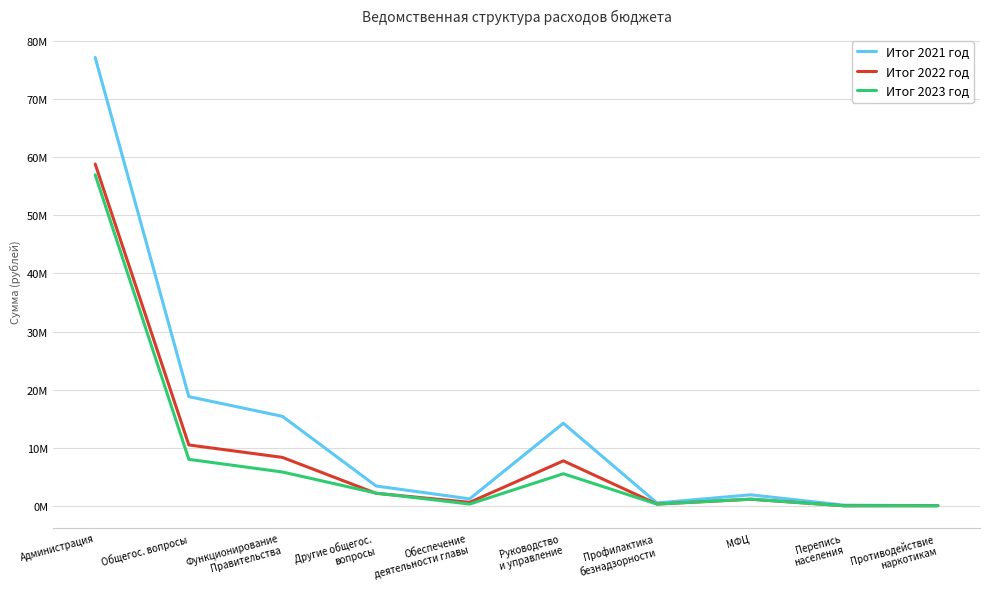

What is the difference between the second highest and minimum values in the Итог 2021 год series?

18783656.0